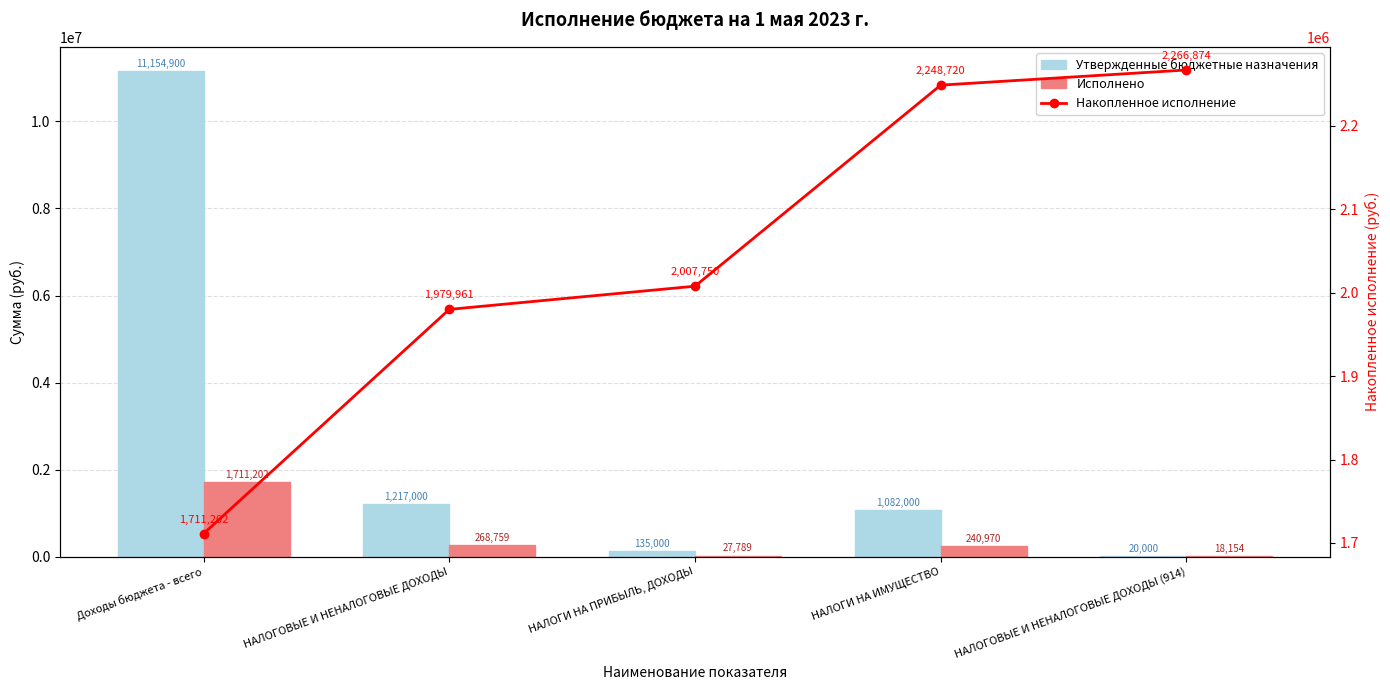

Which category has the highest value across all series?

Доходы бюджета - всего